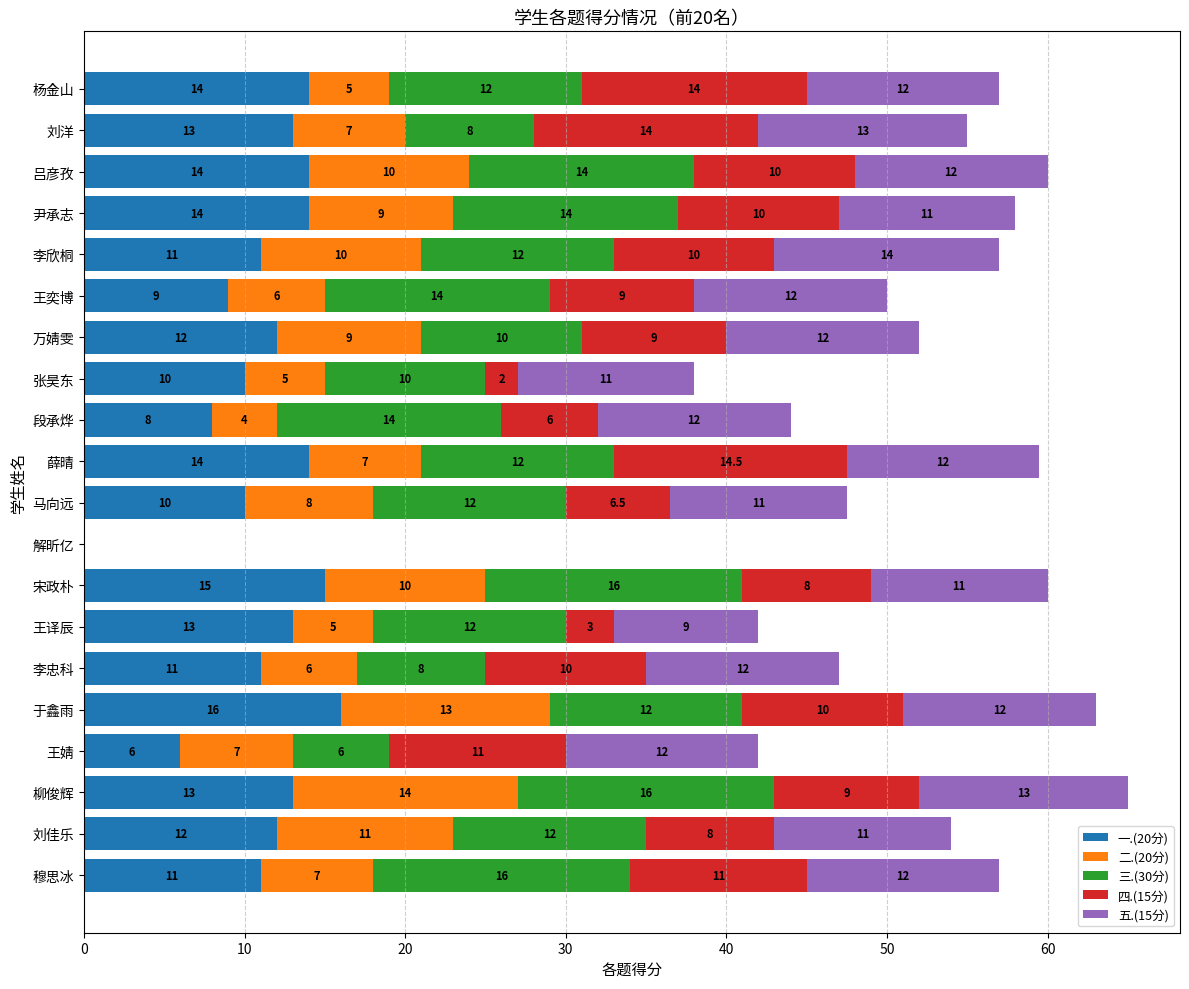

What is the maximum value for 一.(20分)?

16.0